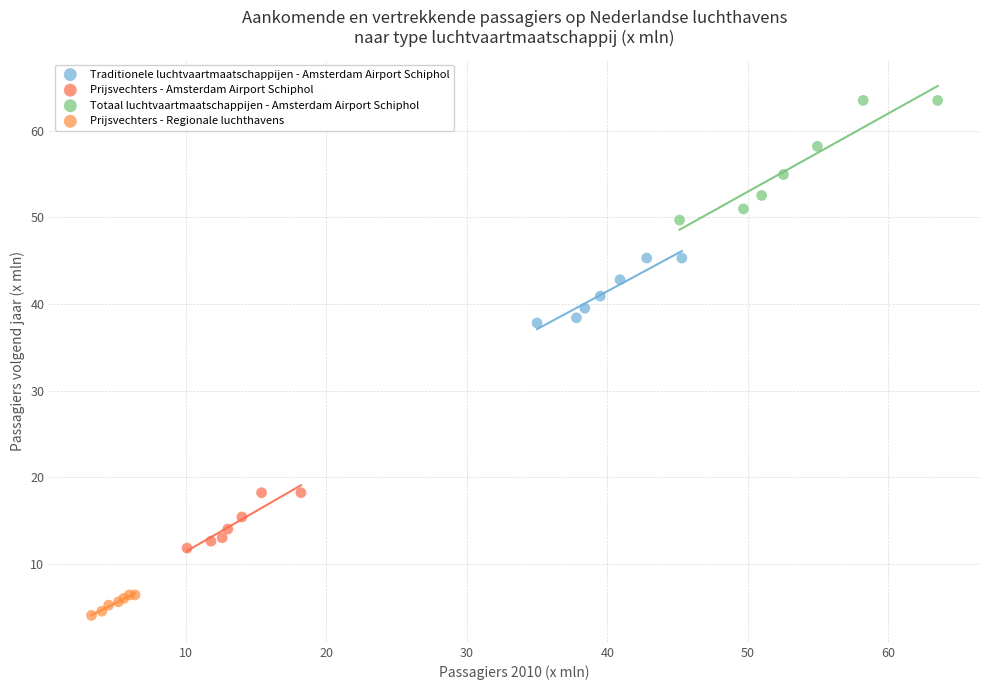

Which series has the widest spread of Y values?

Totaal luchtvaartmaatschappijen - Amsterdam Airport Schiphol